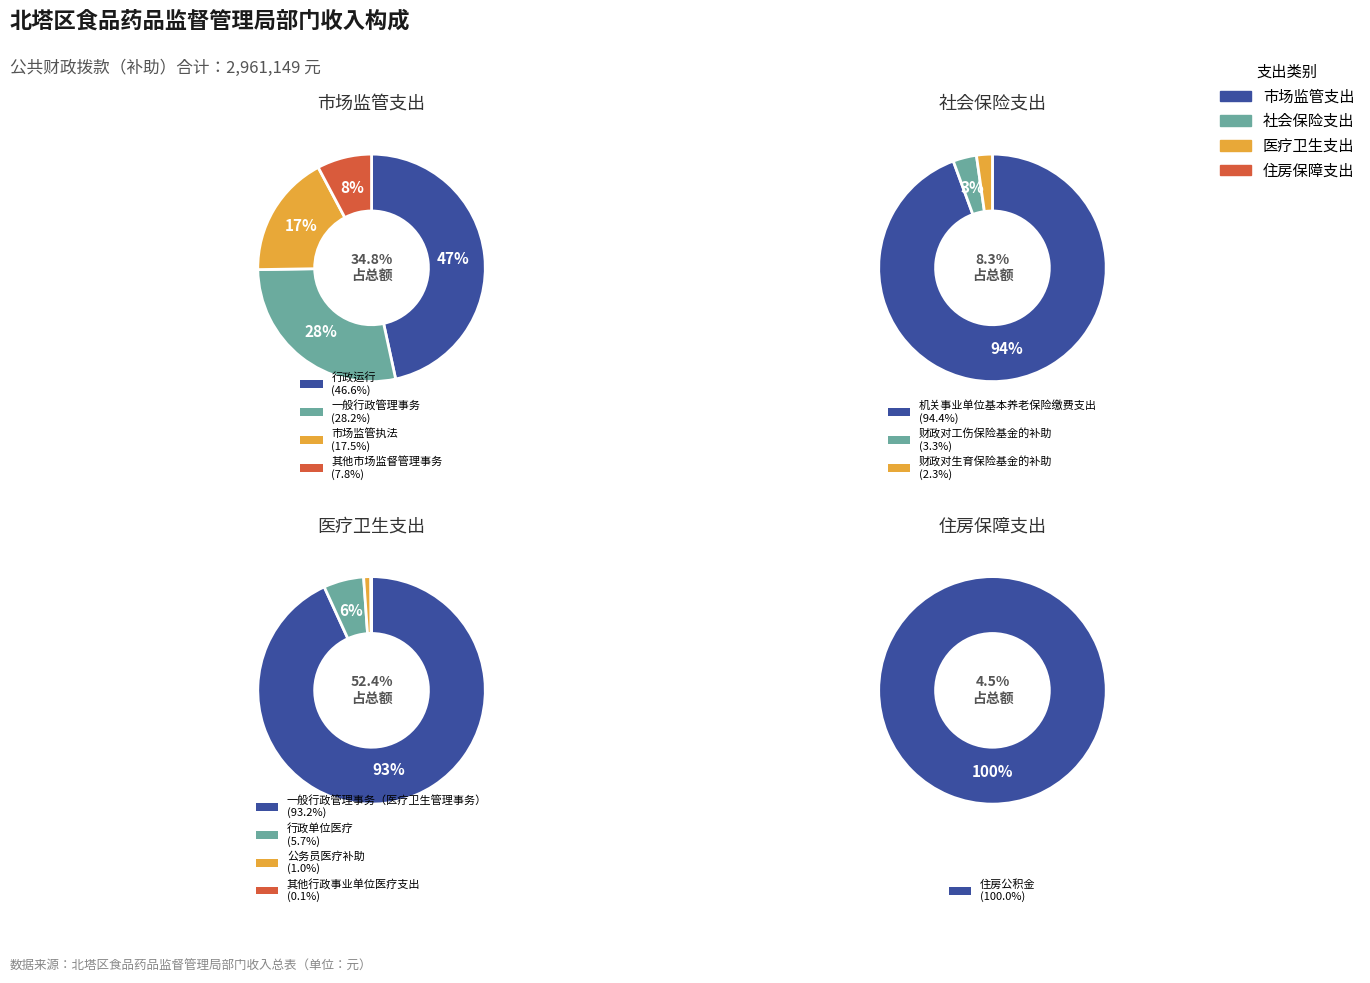

How much of the chart is everything except 机关事业单位基本养老保险缴费支出?

92.2%